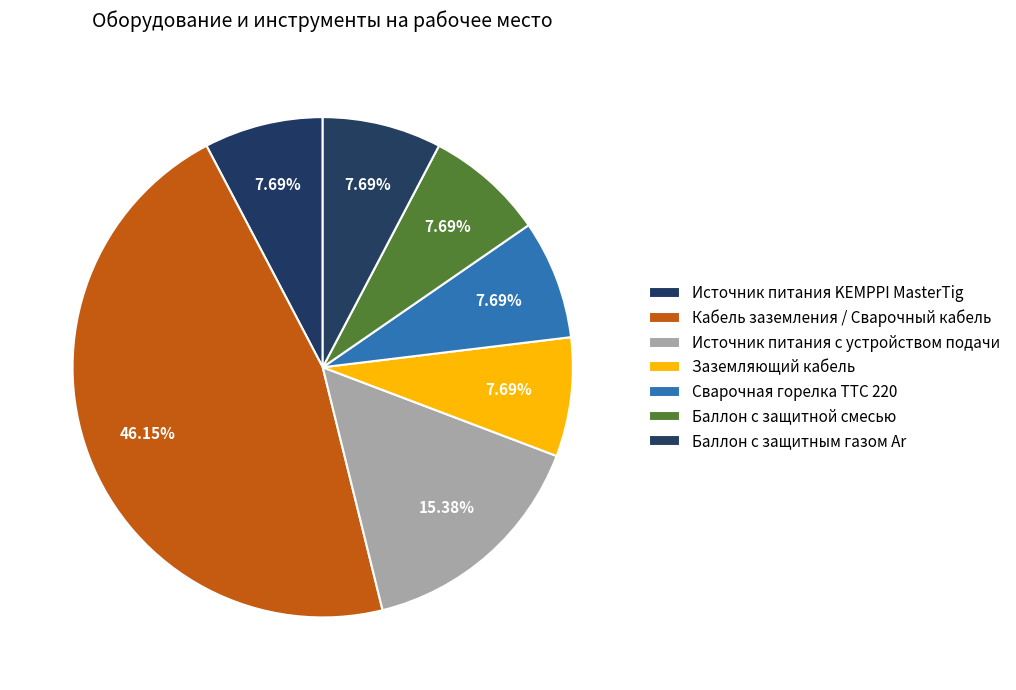

To the nearest percent, what is the difference between the largest and smallest slice percentages?

38%